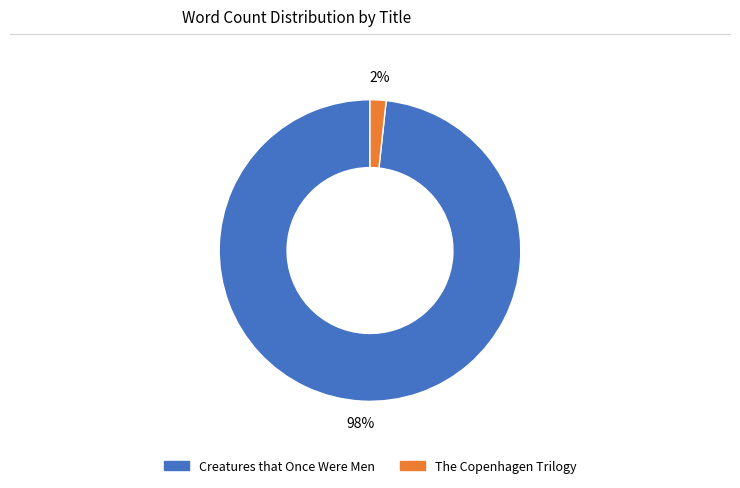

Which slice is the largest?

Creatures that Once Were Men